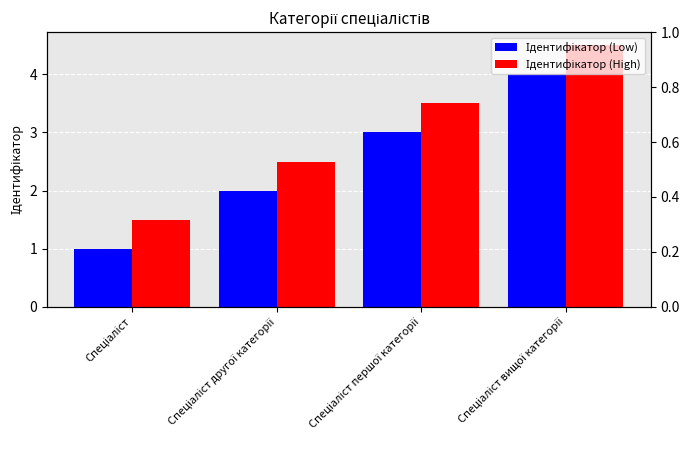

What are all the series names shown in the legend?

Ідентифікатор (Low), Ідентифікатор (High)